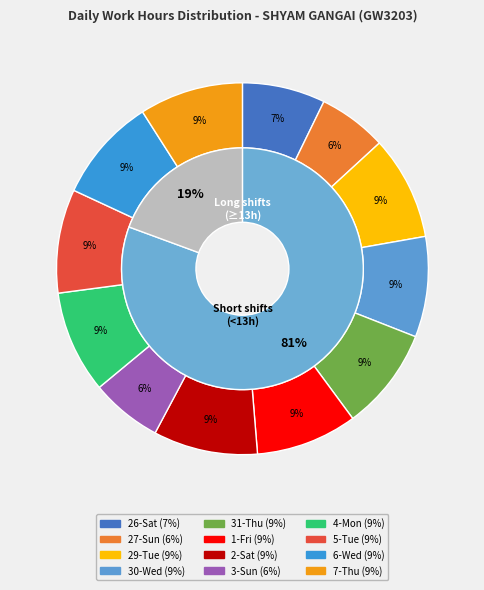

To the nearest percent, what is the combined percentage of 2-Sat and 26-Sat?

16%